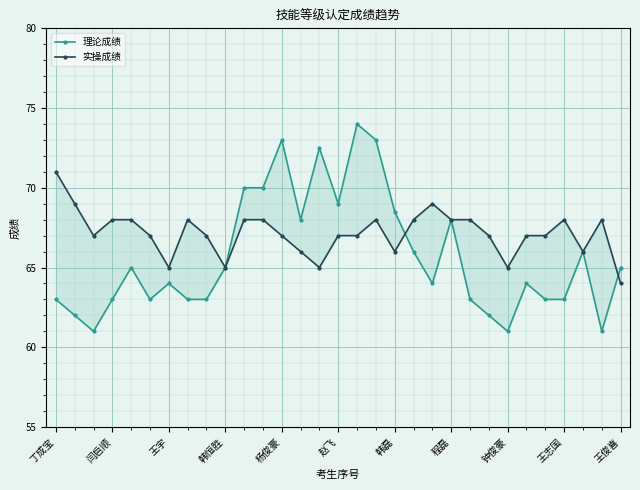

Reading left to right, list all the values displayed in this chart.

理论成绩: 63.0	62.0	61.0	63.0	65.0	63.0	64.0	63.0	63.0	65.0	70.0	70.0	73.0	68.0	72.5	69.0	74.0	73.0	68.5	66.0	64.0	68.0	63.0	62.0	61.0	64.0	63.0	63.0	66.0	61.0	65.0
实操成绩: 71.0	69.0	67.0	68.0	68.0	67.0	65.0	68.0	67.0	65.0	68.0	68.0	67.0	66.0	65.0	67.0	67.0	68.0	66.0	68.0	69.0	68.0	68.0	67.0	65.0	67.0	67.0	68.0	66.0	68.0	64.0